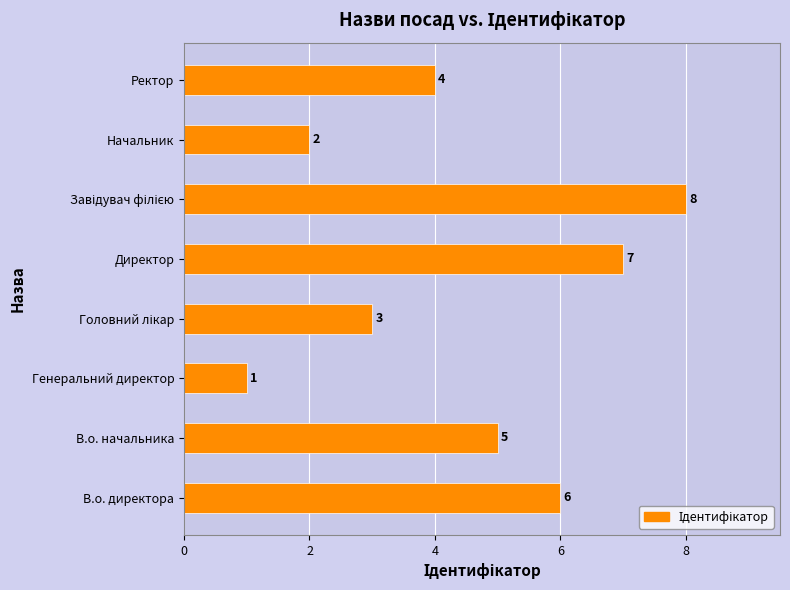

Are the bars horizontal?

Yes